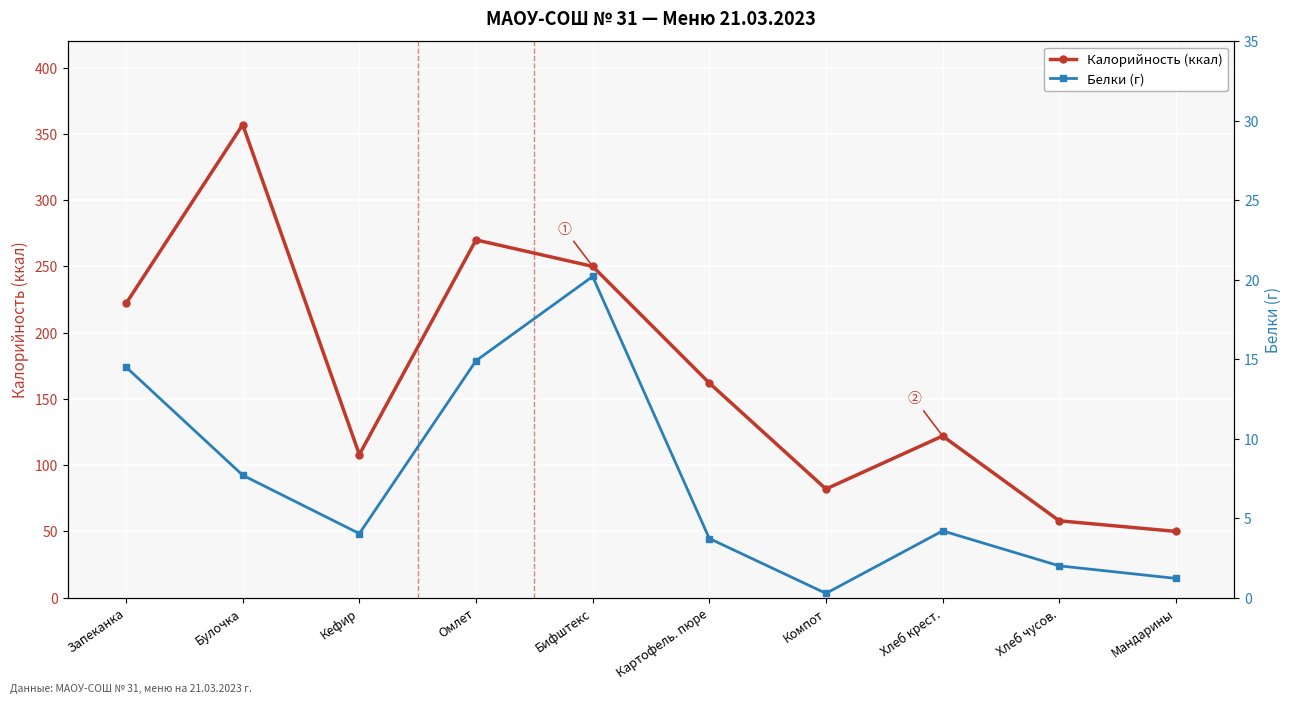

Reading right to left, list all the values displayed in this chart.

Калорийность (ккал): 50.0	58.0	122.0	82.0	162.0	250.0	270.0	108.0	357.0	222.0
Белки (г): 1.2	2.0	4.2	0.3	3.7	20.2	14.9	4.0	7.7	14.5